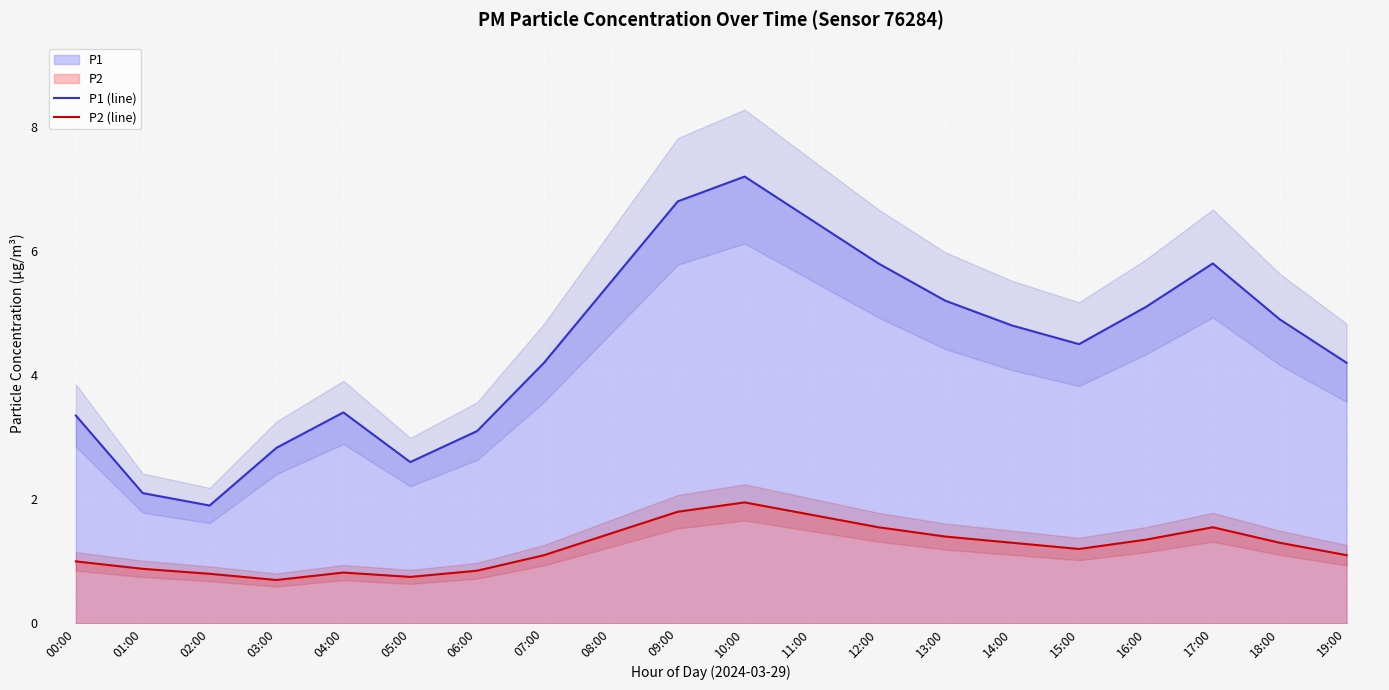

Reading left to right, list all the values displayed in this chart.

P1 (line): 00:00=3.4	01:00=2.1	02:00=1.9	03:00=2.8	04:00=3.4	05:00=2.6	06:00=3.1	07:00=4.2	08:00=5.5	09:00=6.8	10:00=7.2	11:00=6.5	12:00=5.8	13:00=5.2	14:00=4.8	15:00=4.5	16:00=5.1	17:00=5.8	18:00=4.9	19:00=4.2
P2 (line): 00:00=1.0	01:00=0.9	02:00=0.8	03:00=0.7	04:00=0.8	05:00=0.8	06:00=0.8	07:00=1.1	08:00=1.4	09:00=1.8	10:00=1.9	11:00=1.8	12:00=1.6	13:00=1.4	14:00=1.3	15:00=1.2	16:00=1.4	17:00=1.6	18:00=1.3	19:00=1.1